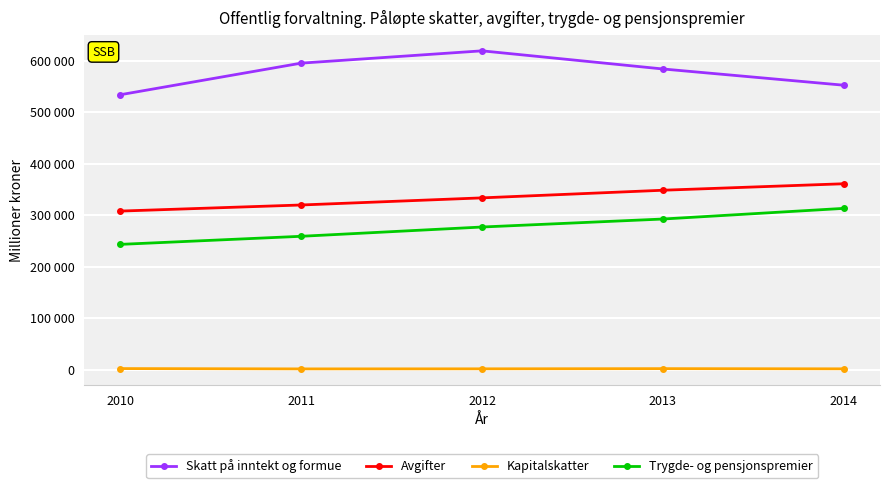

Which series changed the most between 2010 and 2013?

Skatt på inntekt og formue